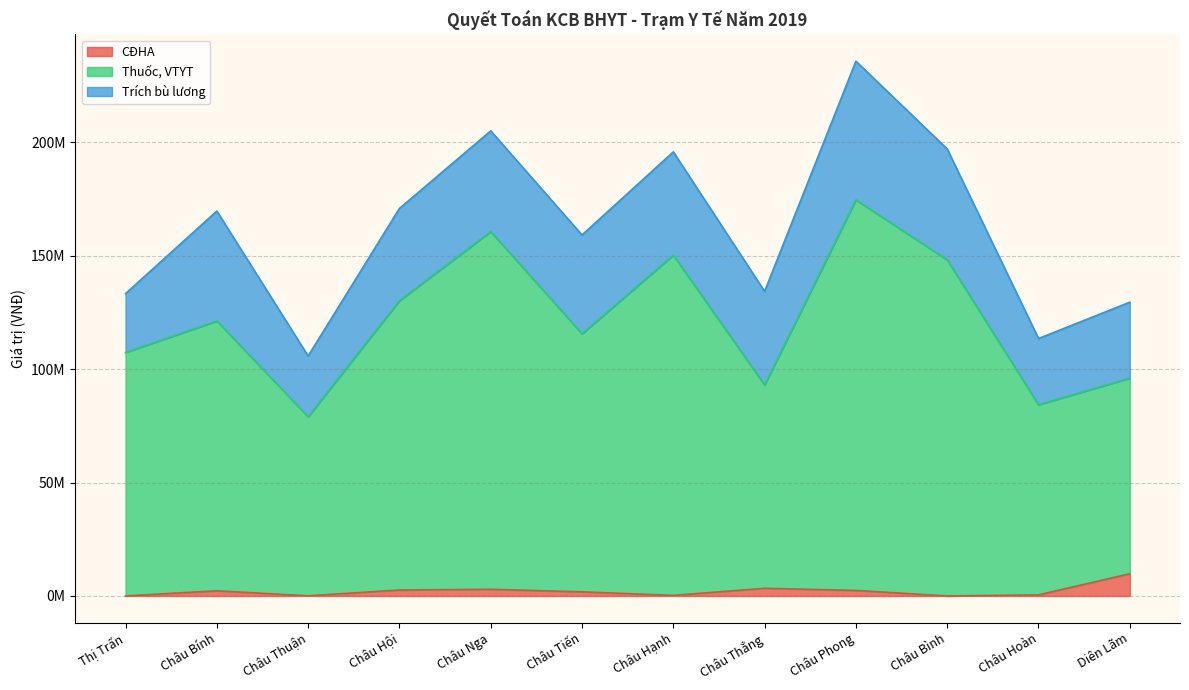

What is the label of the 6th point from the left?

Châu Tiến